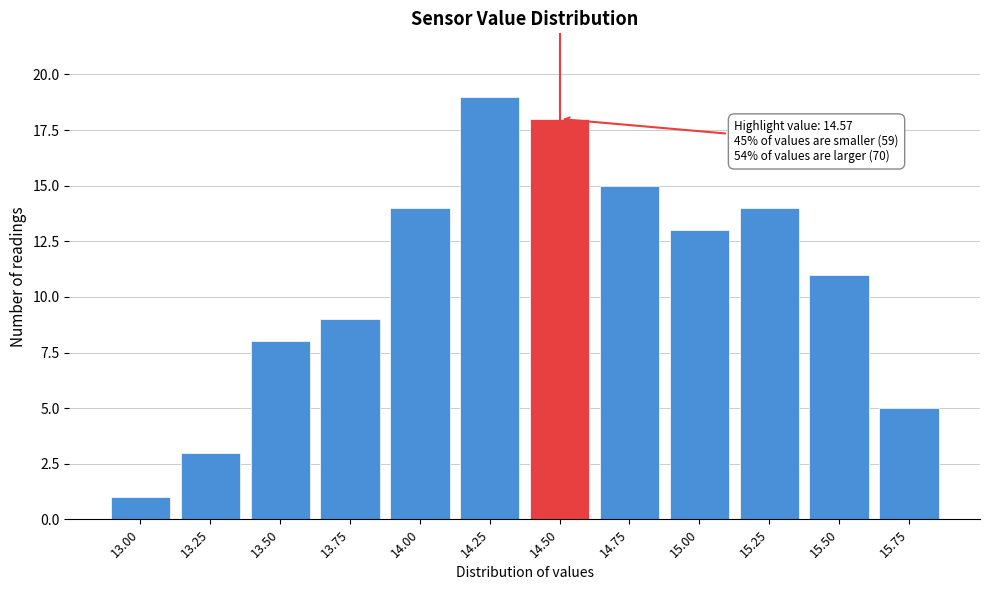

Reading right to left, list all the values displayed in this chart.

5	11	14	13	15	18	19	14	9	8	3	1